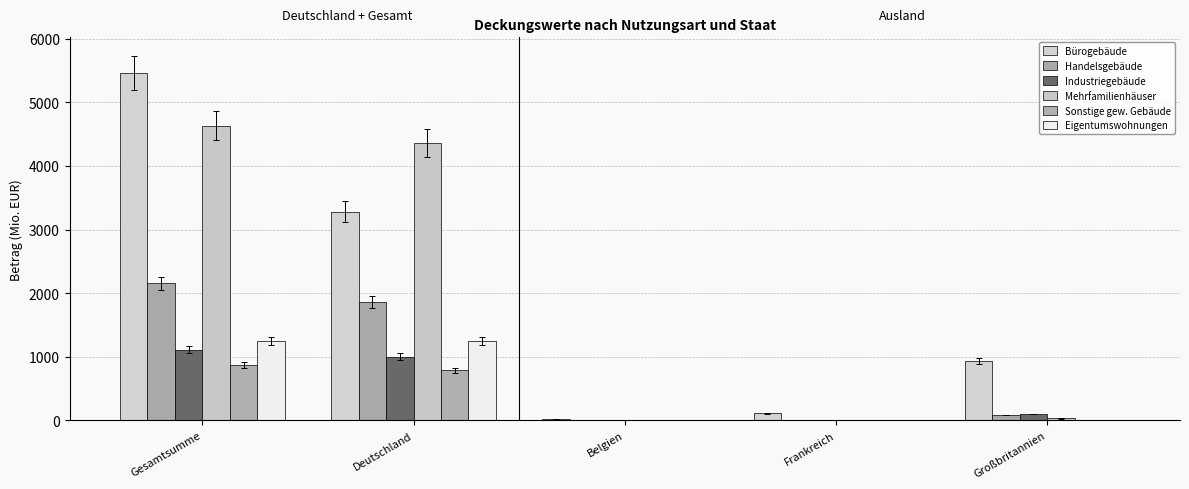

What is the average value of the Eigentumswohnungen series?

497.0